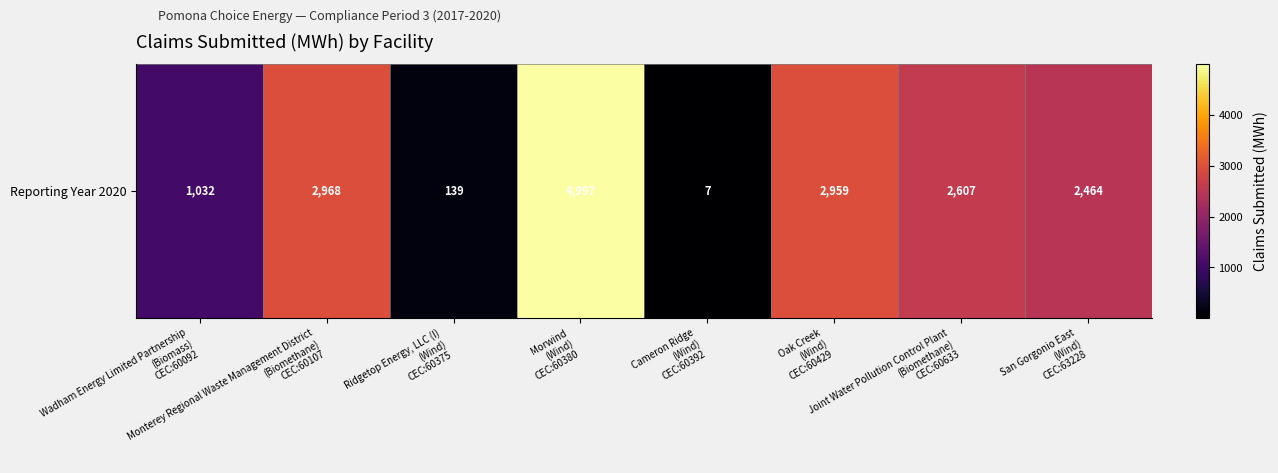

What is the difference between the maximum and minimum values?

4990